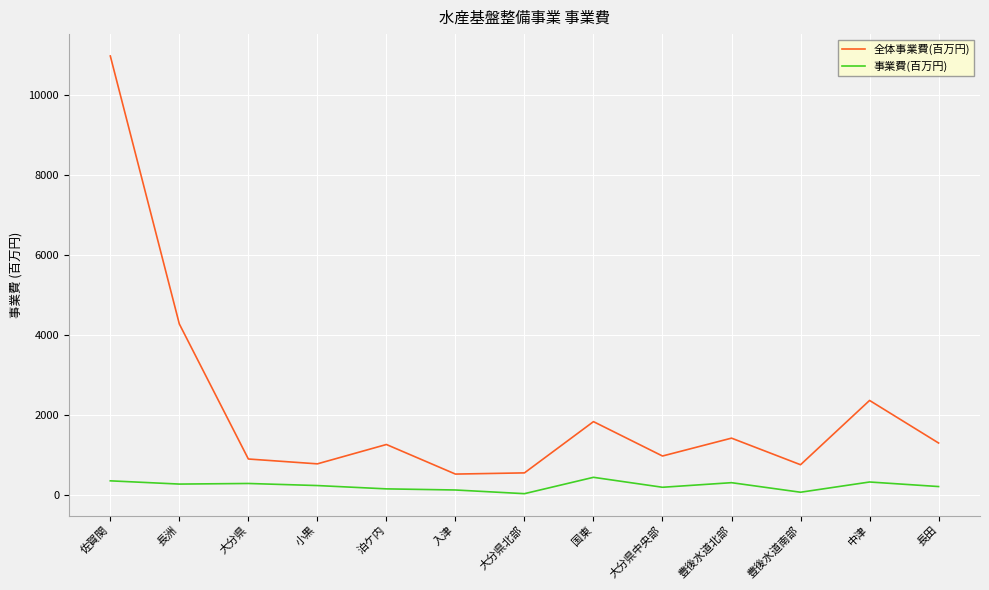

Which series has the largest total across all categories?

全体事業費(百万円)